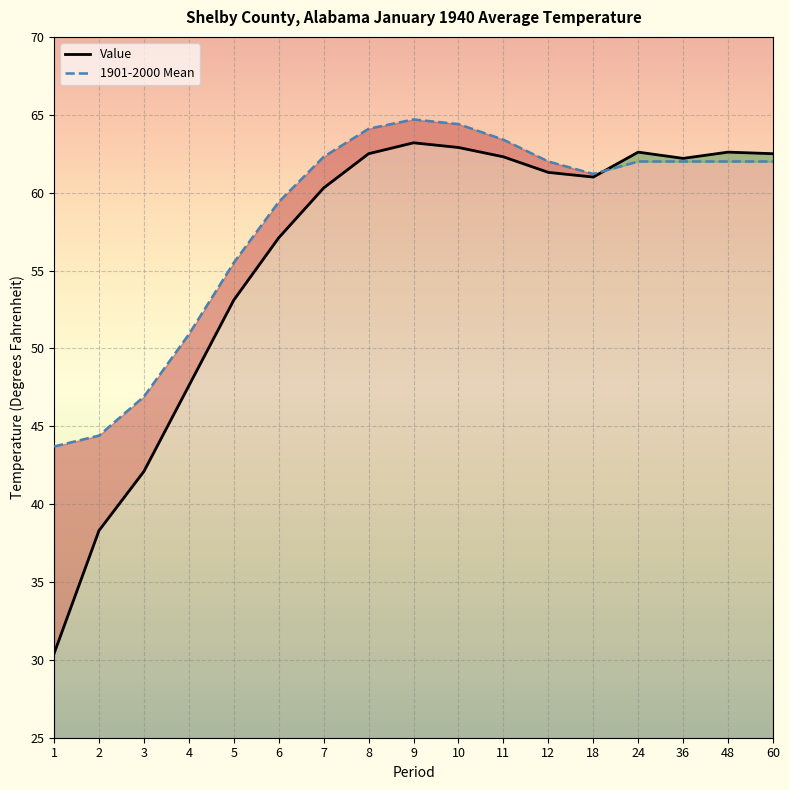

The value of Value at 4 is 47.6. True or false?

True